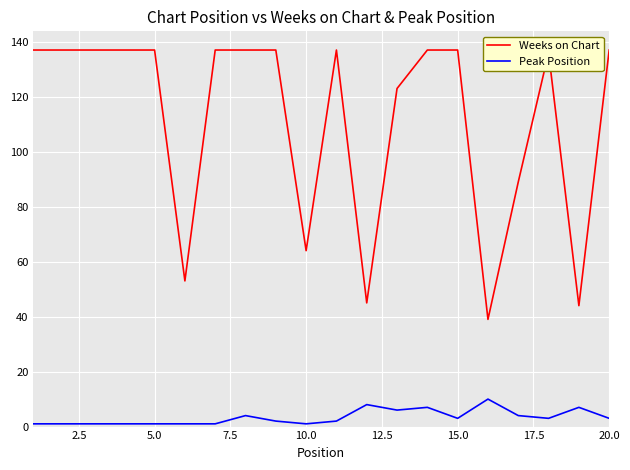

What is the highest value of the Weeks on Chart series?

137